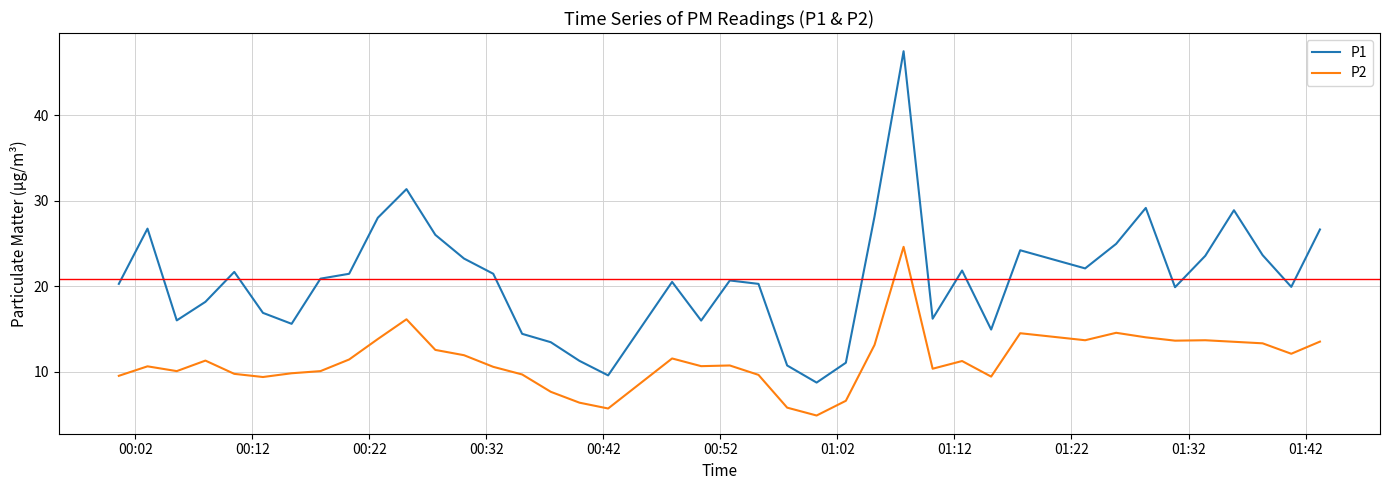

How many values in the P2 series exceed 11?

20